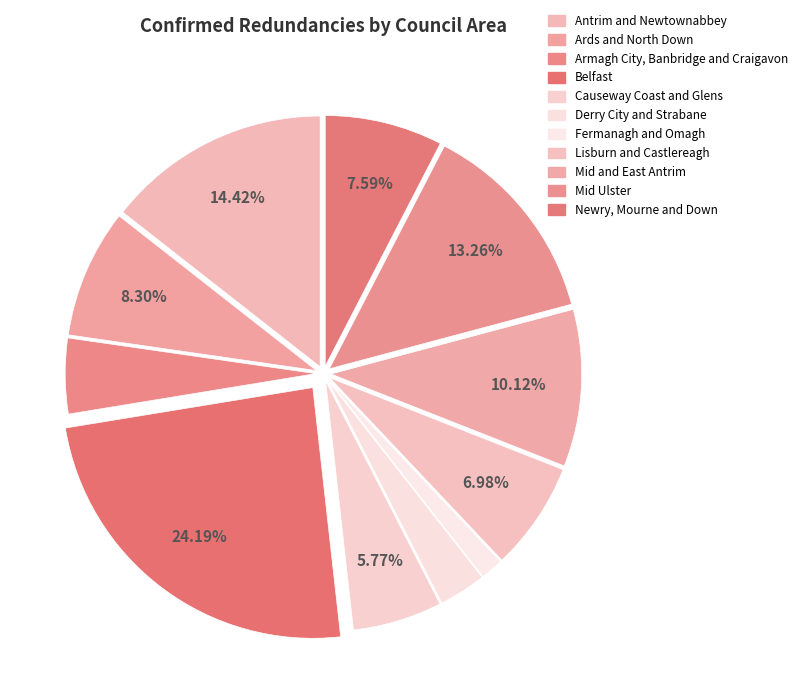

True or false: Ards and North Down accounts for 1% of the total.

False